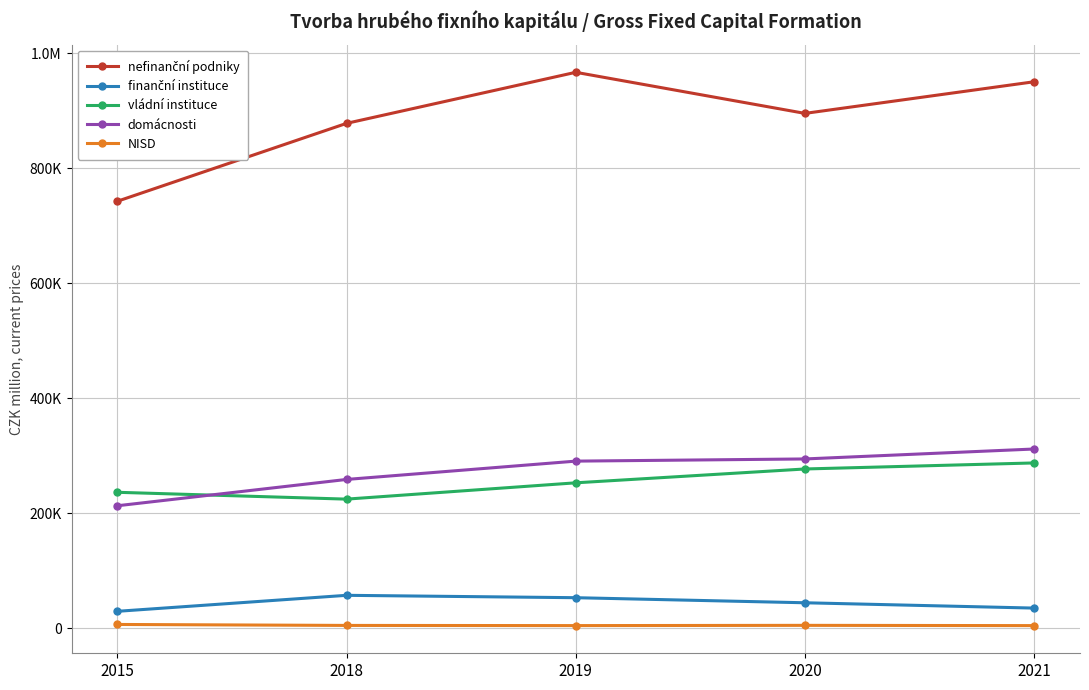

Between 2015 and 2020, which series saw the biggest shift?

nefinanční podniky